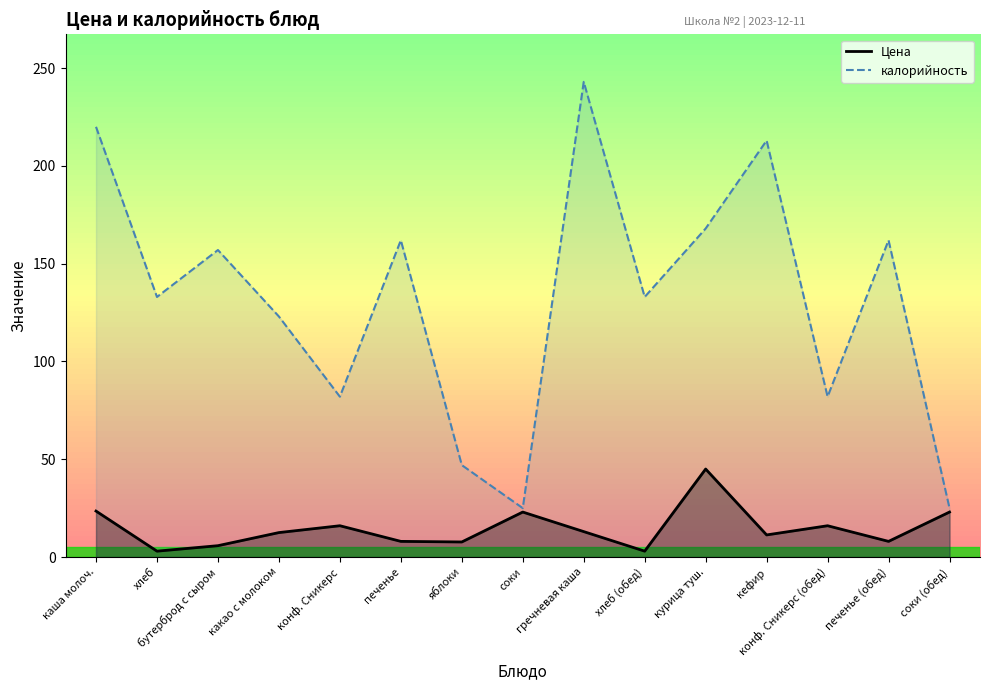

What is the difference between the maximum and second lowest values in the Цена series?

42.0